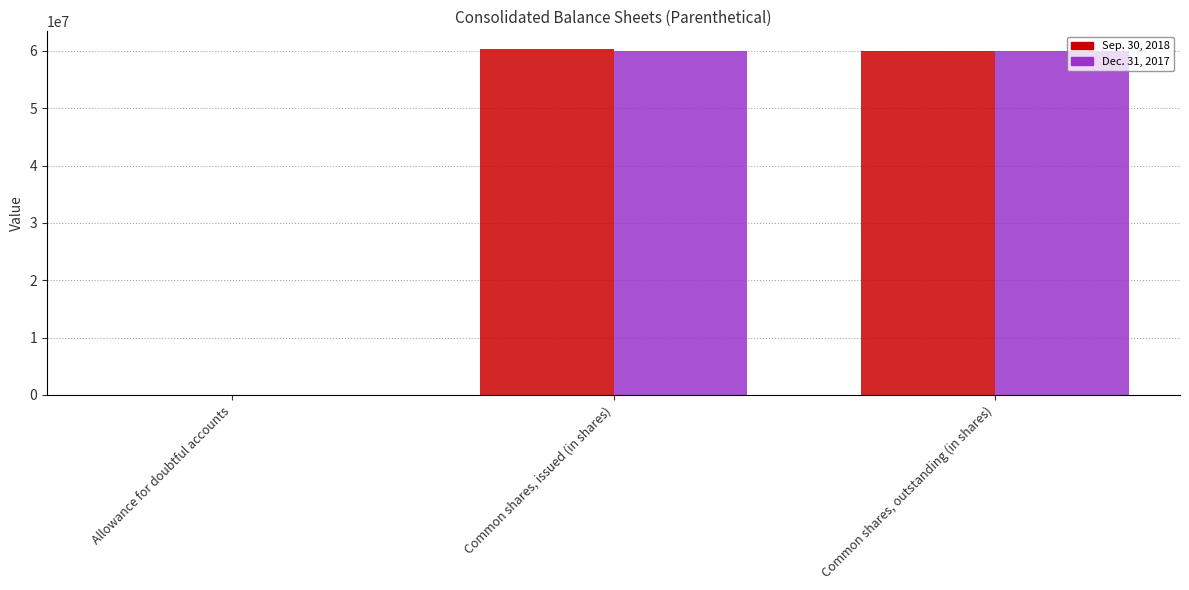

What is the maximum value shown in the chart?

60394154